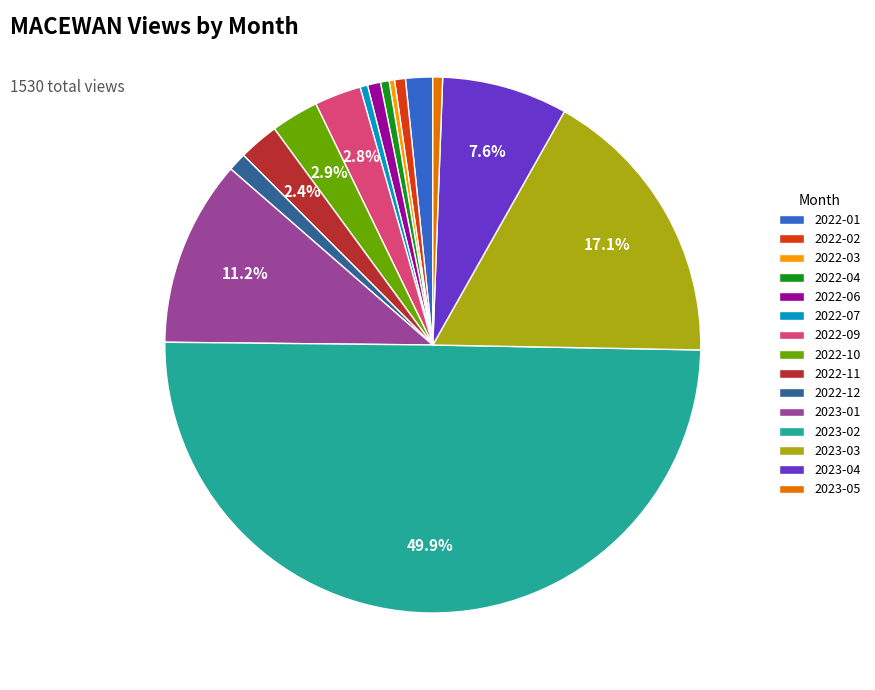

Is the sum of 2023-03 and 2022-12 greater than half?

No